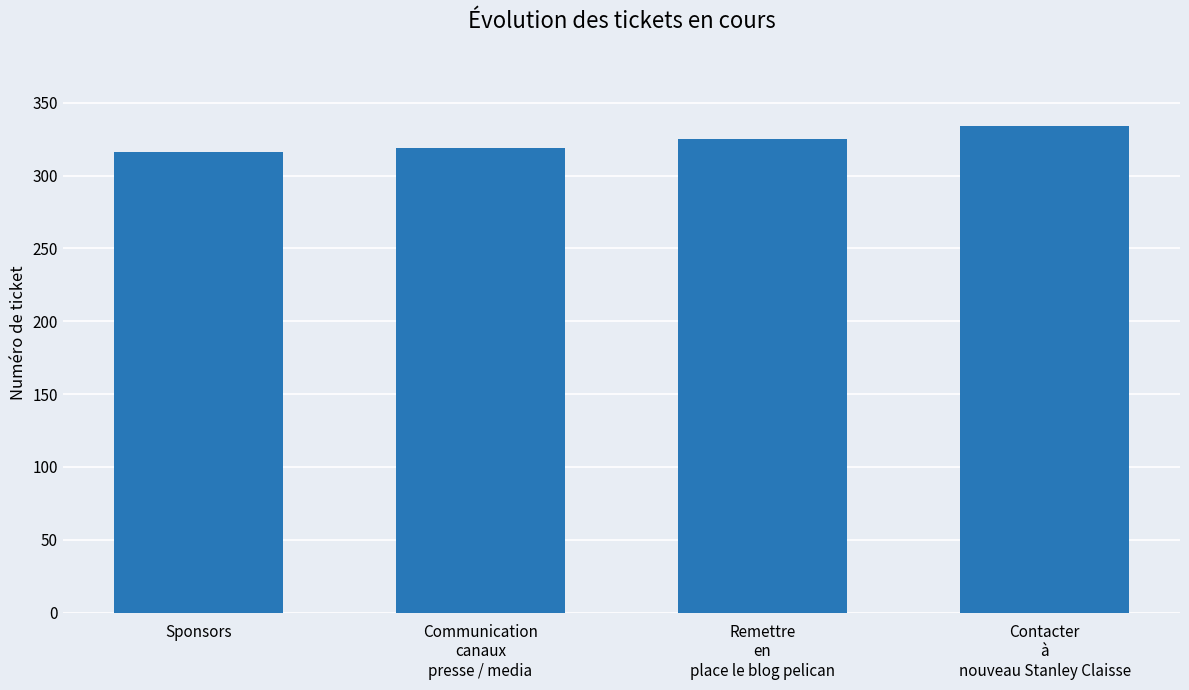

What is the difference between the values at Contacter
à
nouveau Stanley Claisse and Sponsors?

18